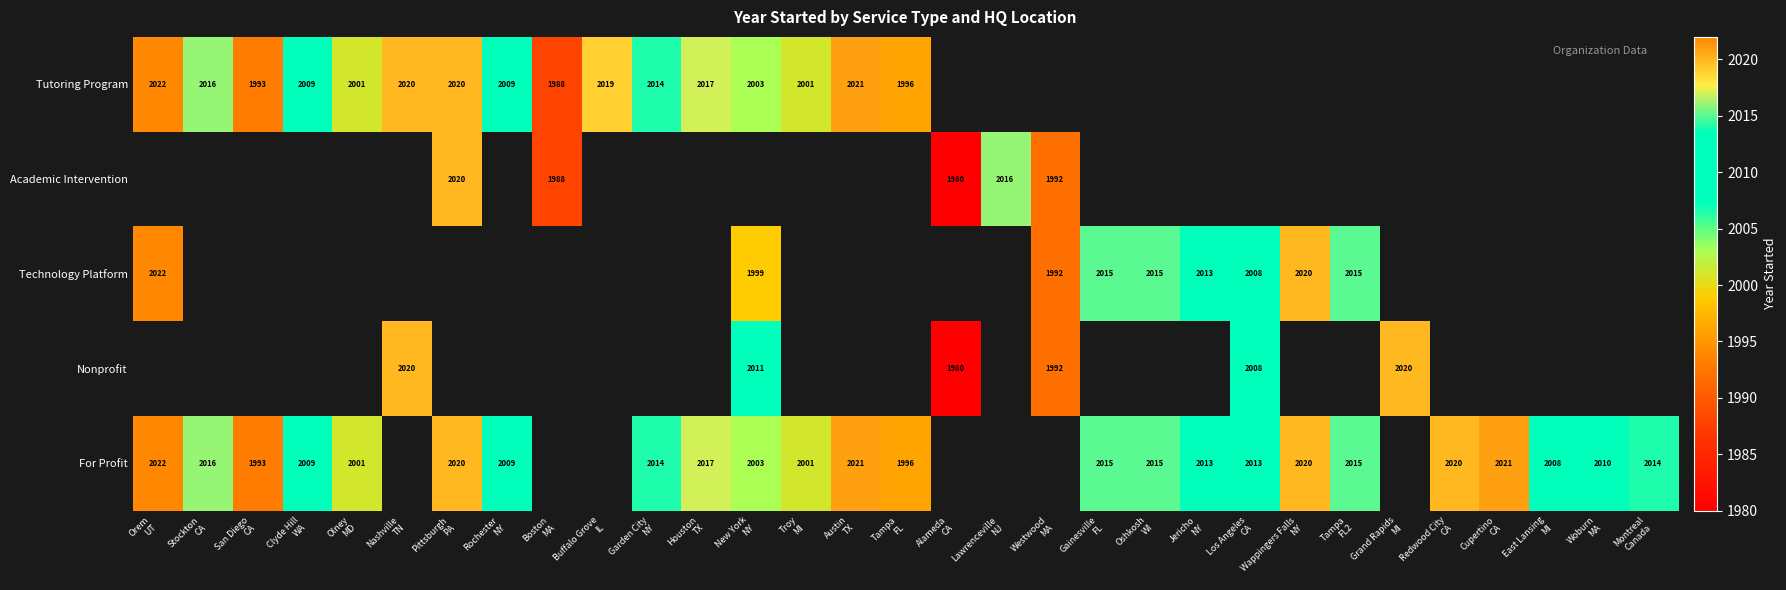

At how many categories does at least one series exceed 1987?

30